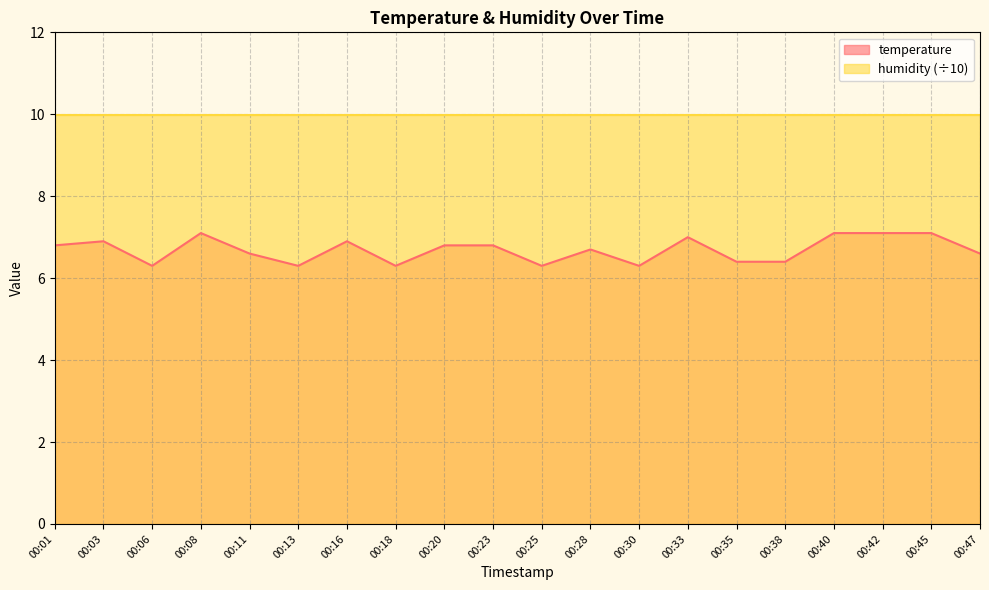

What is the difference between the second highest and second lowest values?

0.8